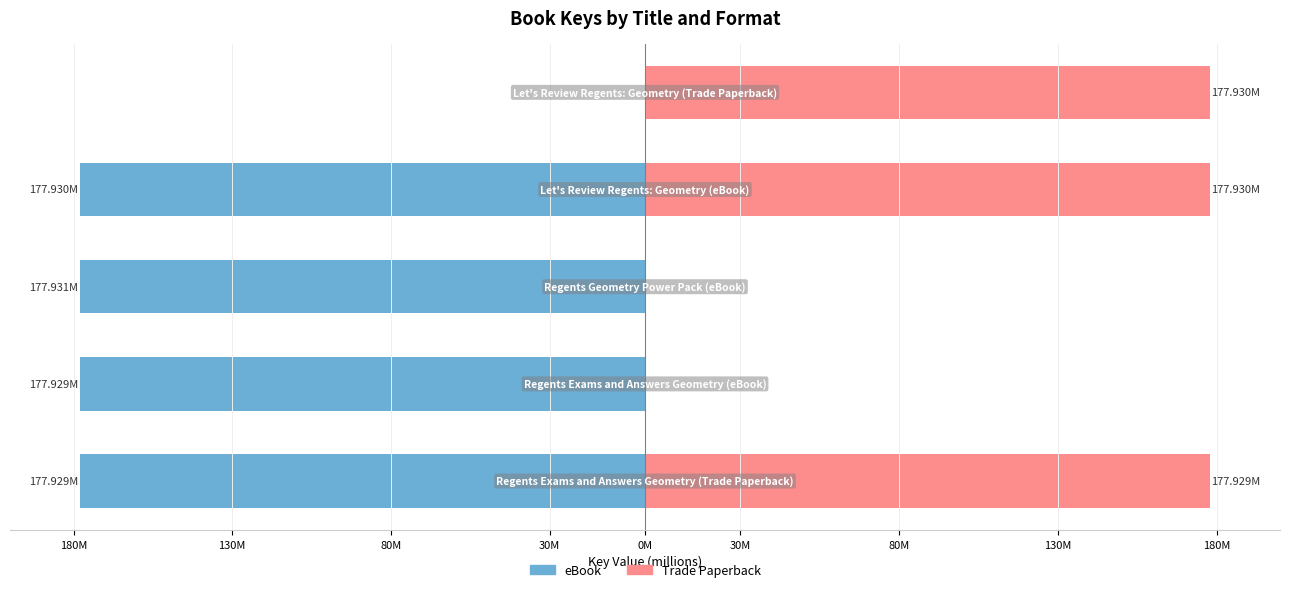

How many bars are there in each group?

2